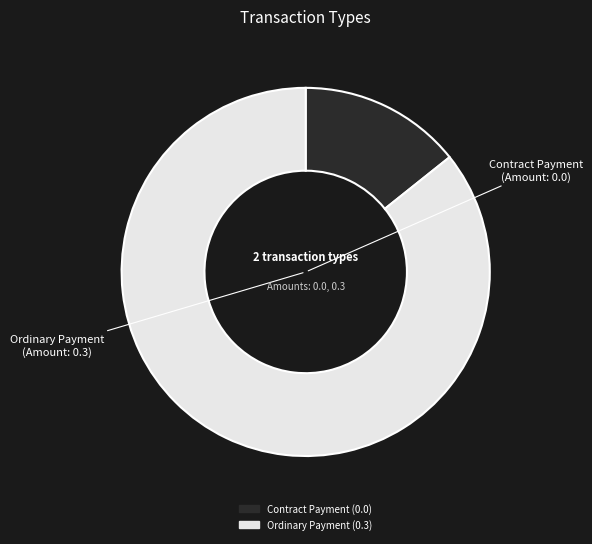

Is Ordinary Payment the majority of the pie?

Yes